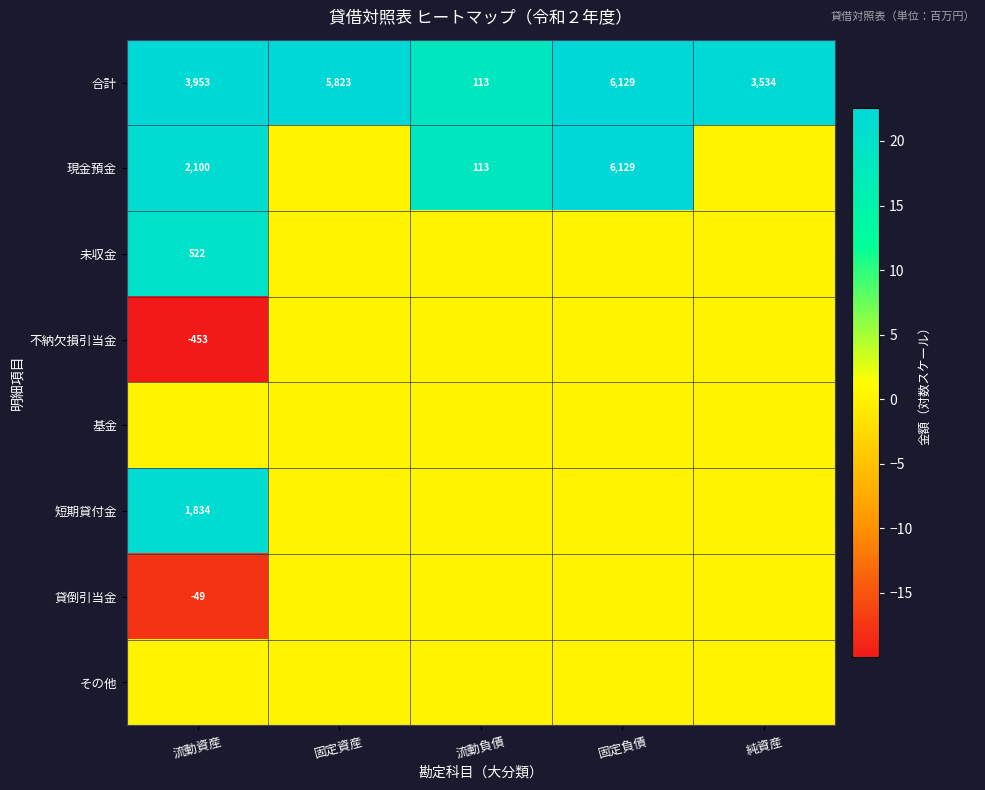

At how many categories does at least one series exceed -19?

5